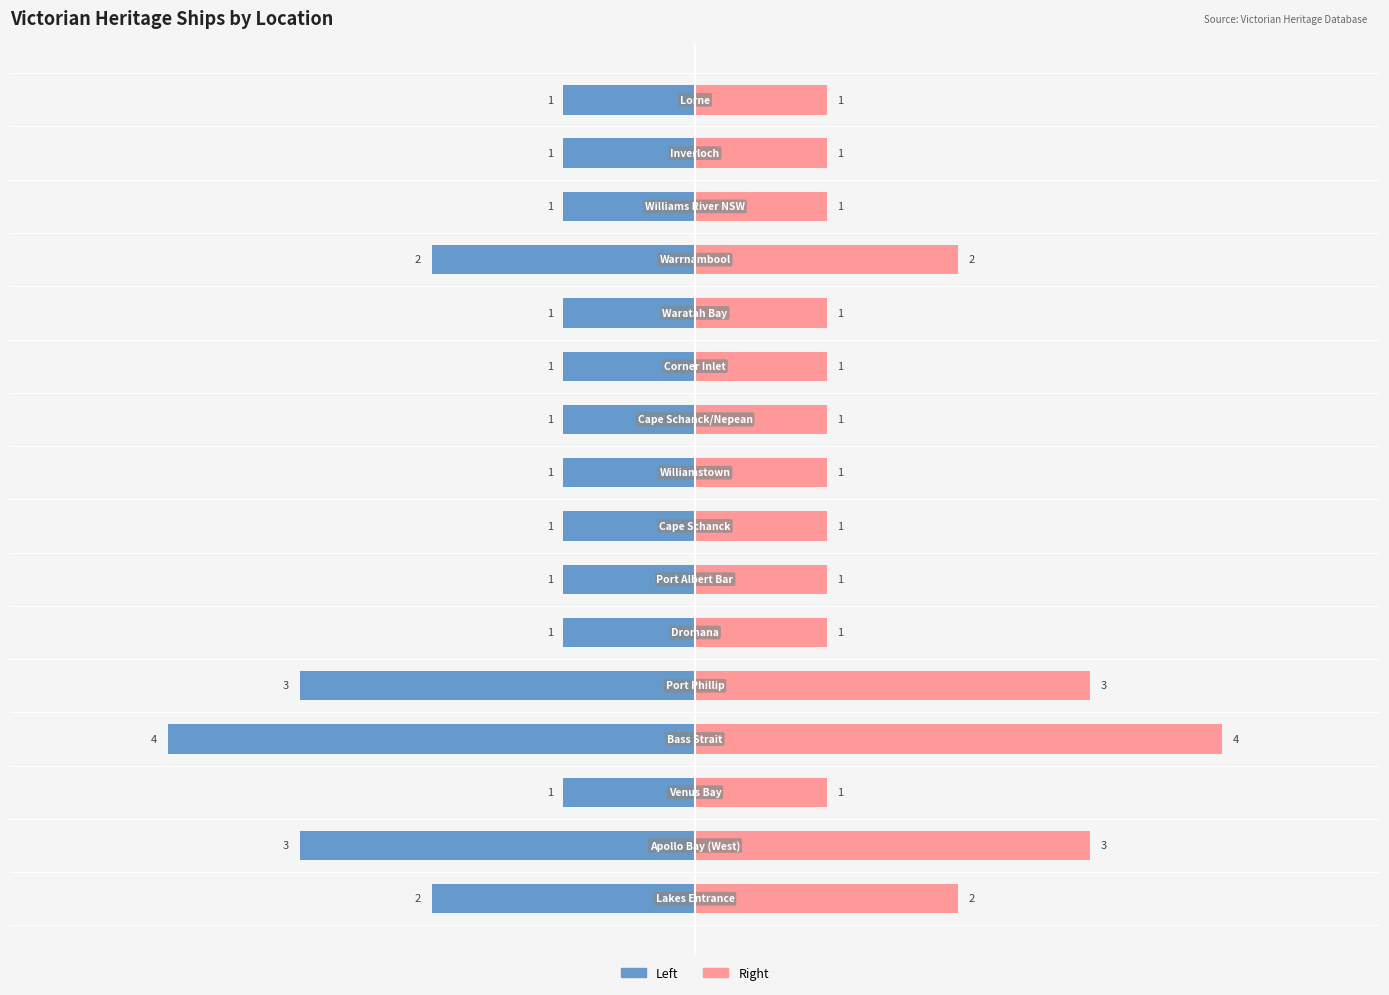

How many bars are there in each group?

2